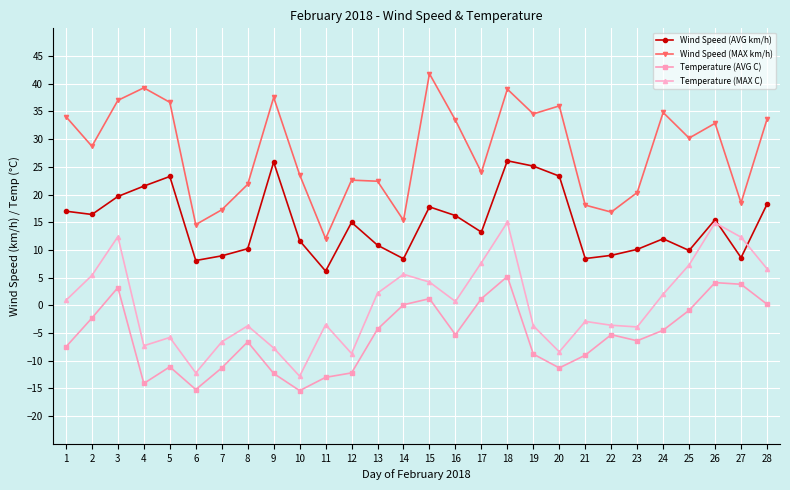

True or false: Wind Speed (MAX km/h) has more than 1 points higher than both neighbors.

True